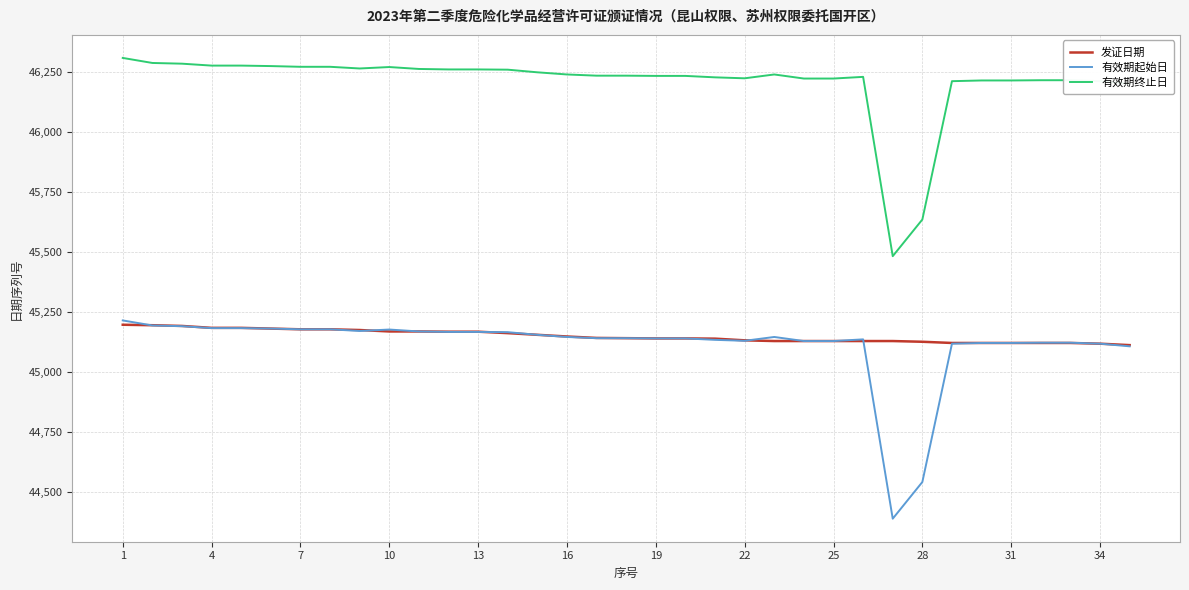

What is the sum of all 有效期终止日 values?

1617235